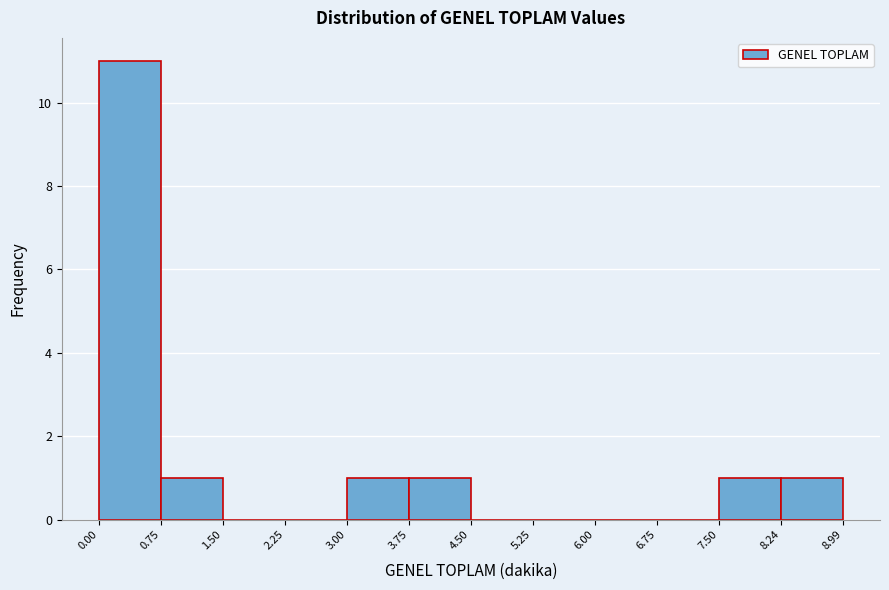

Reading left to right, list every bar in this chart as the range it spans on the x-axis followed by its height. The values are not printed on the chart, so give them approximately, as read against the axis.

0.00 to 0.75: 11
0.75 to 1.50: 1
1.50 to 2.25: 0
2.25 to 3.00: 0
3.00 to 3.75: 1
3.75 to 4.50: 1
4.50 to 5.25: 0
5.25 to 6.00: 0
6.00 to 6.75: 0
6.75 to 7.50: 0
7.50 to 8.24: 1
8.24 to 8.99: 1